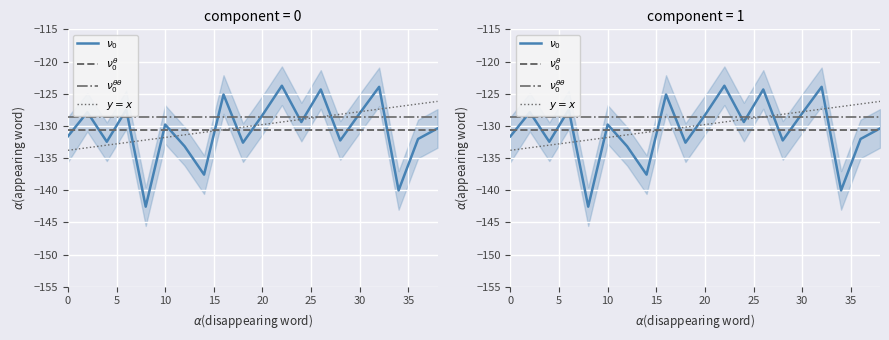

Is this an area chart (filled region under the line)?

No